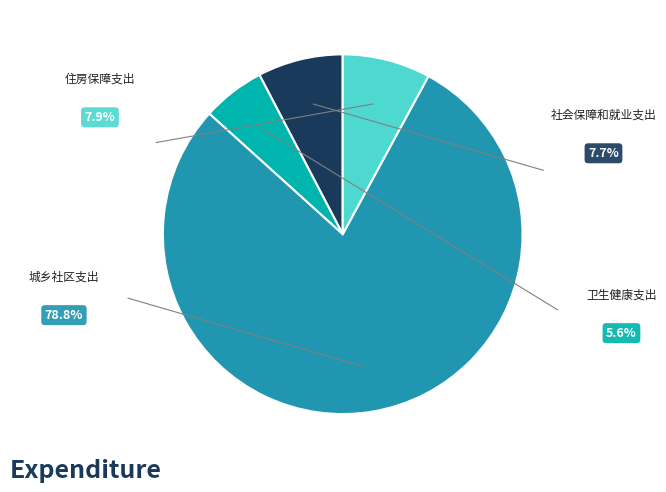

Count the number of slices in the pie.

4